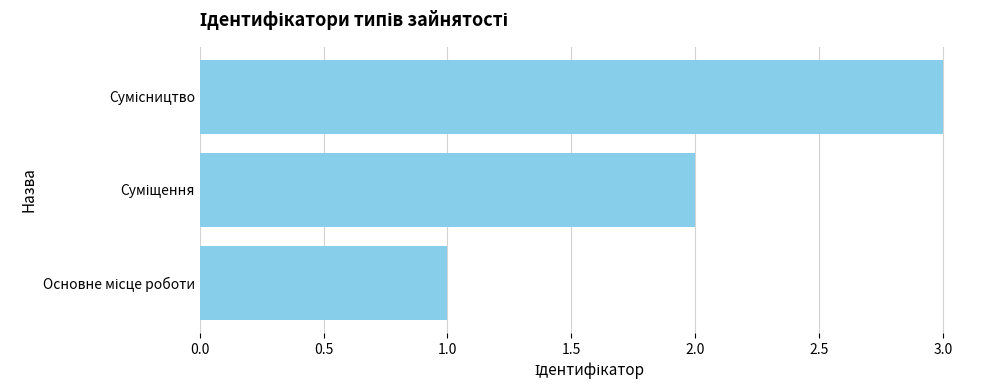

What is the sum of all values?

6